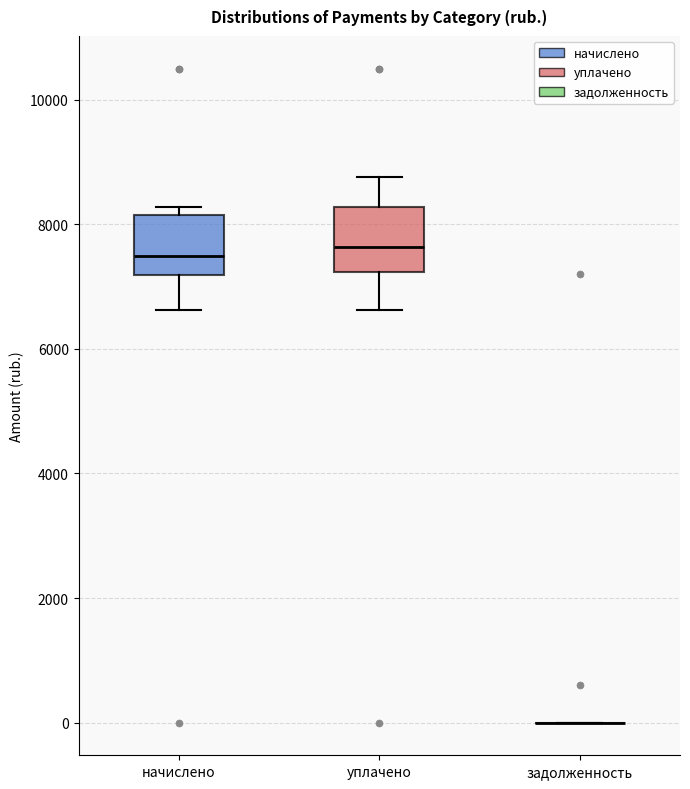

Reading left to right, transcribe this box plot: for each box, give where its median line is, the range the box spans, and where its two whiskers end, as read against the y-axis. The values are not printed on the chart, so give them approximately, as read against the axis.

начислено: median 7400, box 7200 to 8200, whiskers 6600 to 8200 (just above the box's upper edge)
уплачено: median 7600, box 7200 to 8200, whiskers 6600 to 8800
задолженность: box collapsed to a line at 0, whiskers 0 to 0